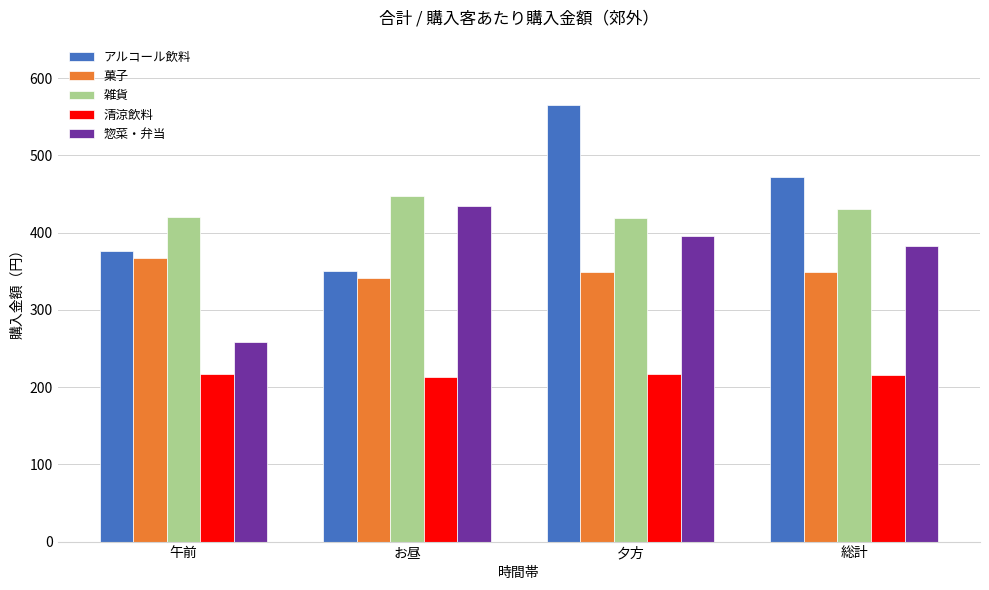

List the series in order of their peak value, lowest first.

清涼飲料, 菓子, 惣菜・弁当, 雑貨, アルコール飲料